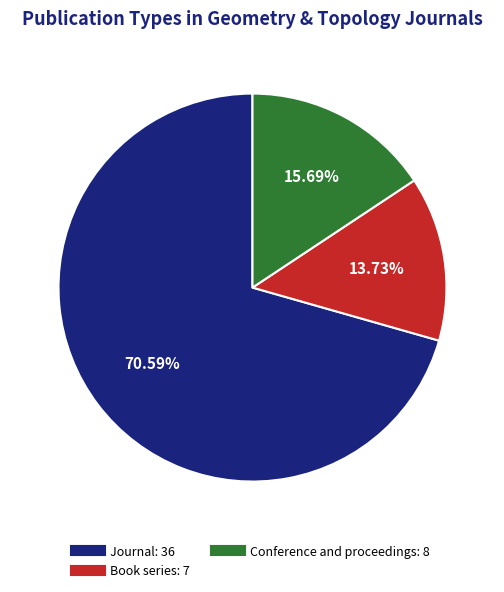

Is there any slice that represents more than half of the pie?

Yes